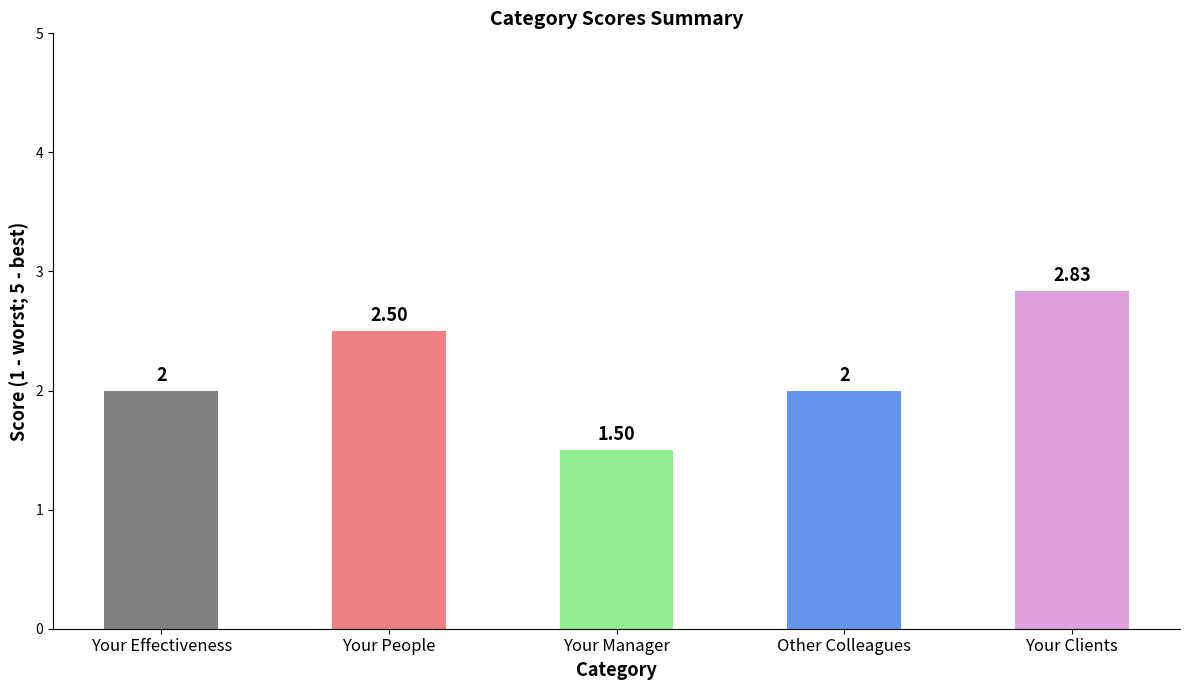

The chart shows a value of 2.0 at Other Colleagues. True or false?

True